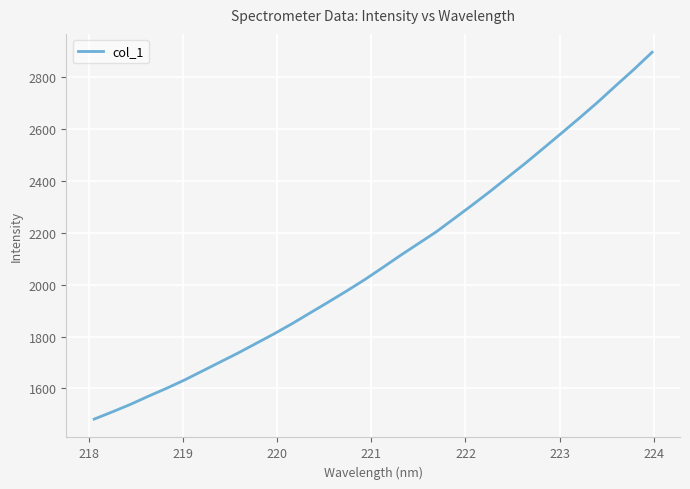

How many distinct data groups are displayed?

1